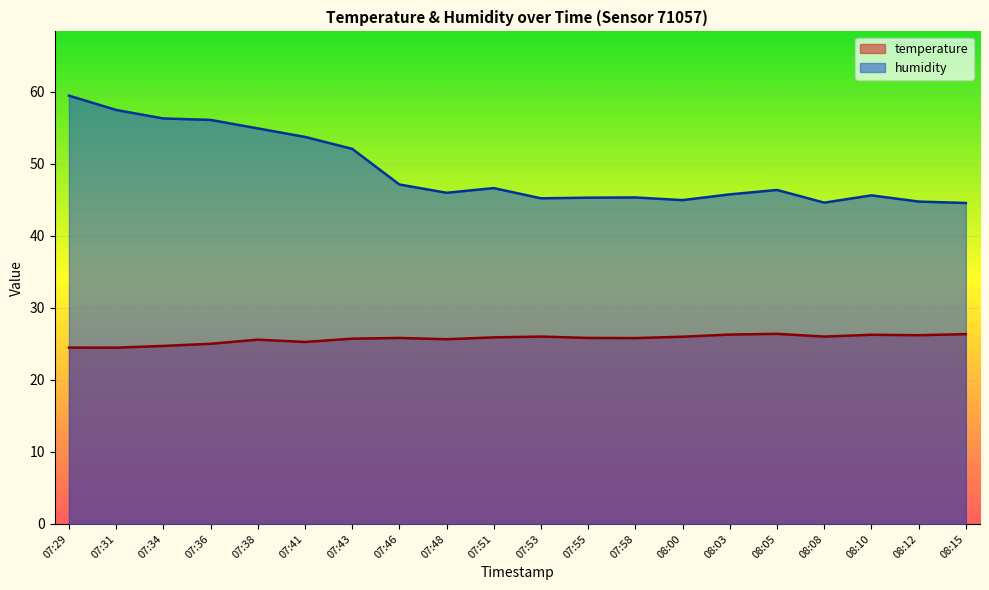

Is the value of humidity at 07:48 greater than the value of temperature at 08:15?

Yes